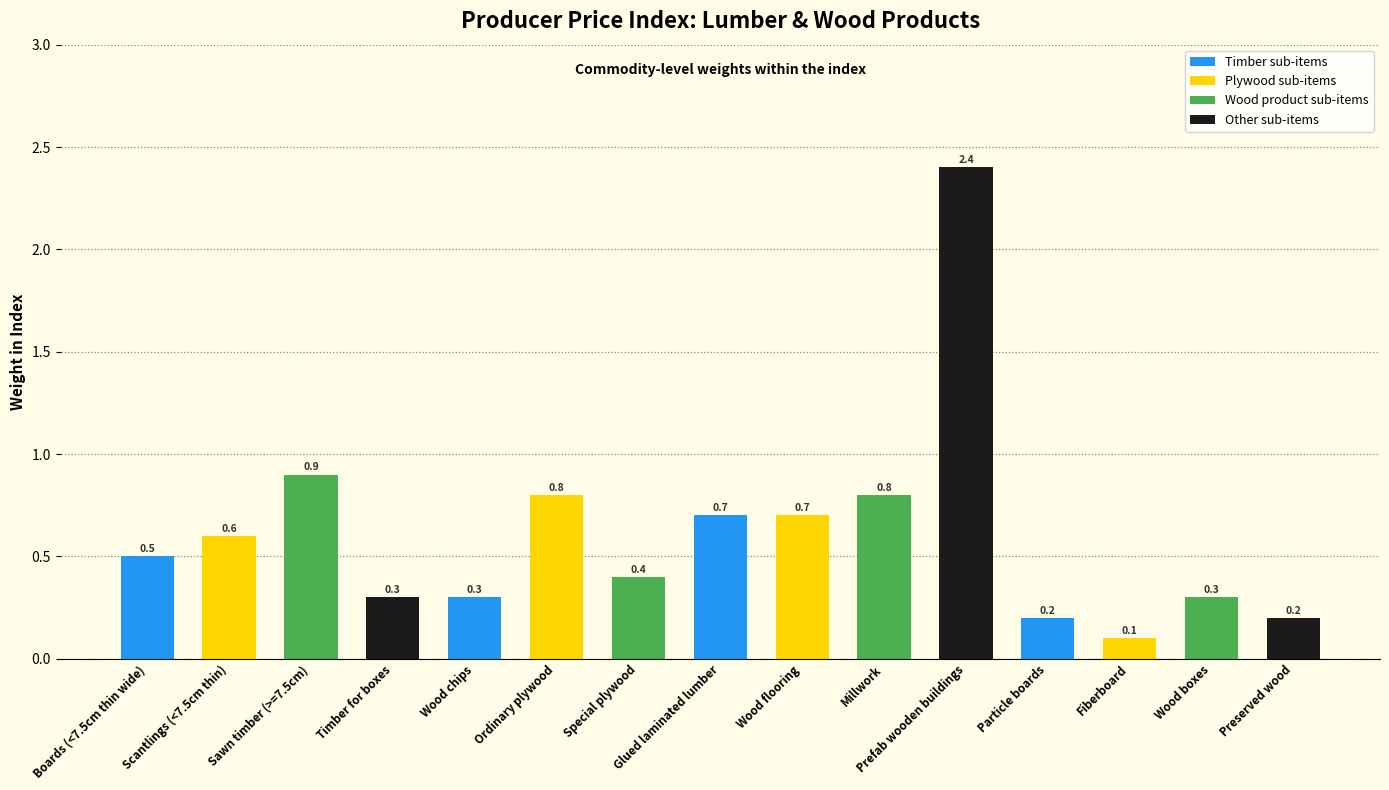

Reading left to right, extract all data points from this chart.

Boards (<7.5cm thin wide)=0.5	Scantlings (<7.5cm thin)=0.6	Sawn timber (>=7.5cm)=0.9	Timber for boxes=0.3	Wood chips=0.3	Ordinary plywood=0.8	Special plywood=0.4	Glued laminated lumber=0.7	Wood flooring=0.7	Millwork=0.8	Prefab wooden buildings=2.4	Particle boards=0.2	Fiberboard=0.1	Wood boxes=0.3	Preserved wood=0.2